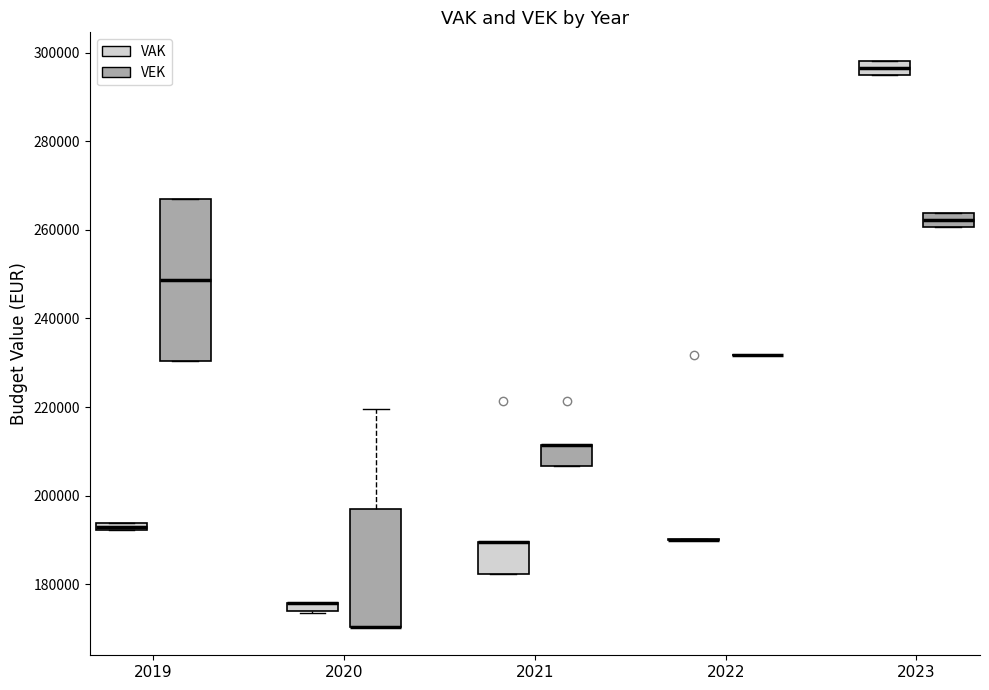

Comparing the boxes themselves (not the whiskers), which one is the tallest?

2019 (VEK)